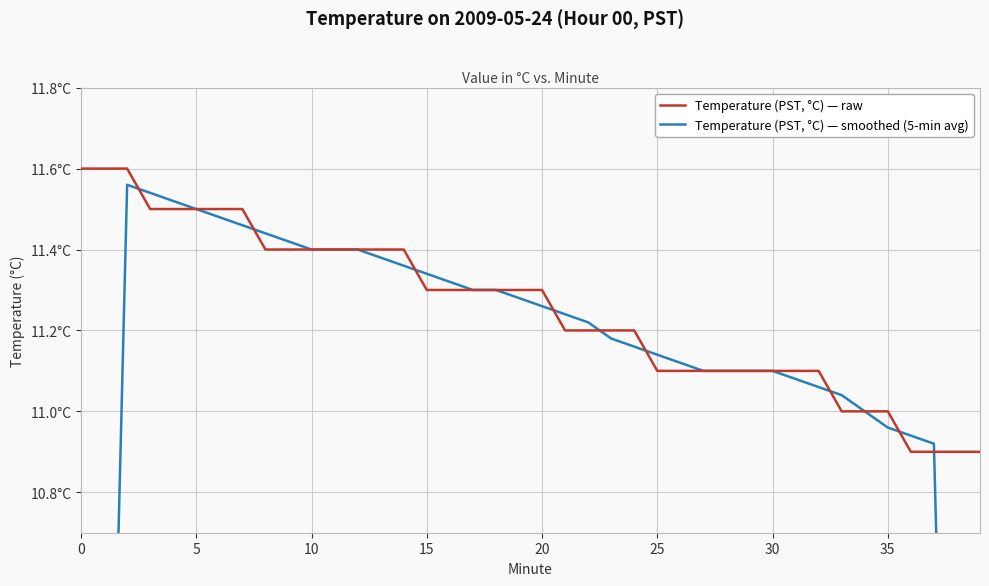

Rank the series by their maximum value, from highest to lowest.

Temperature (PST, °C) — raw, Temperature (PST, °C) — smoothed (5-min avg)